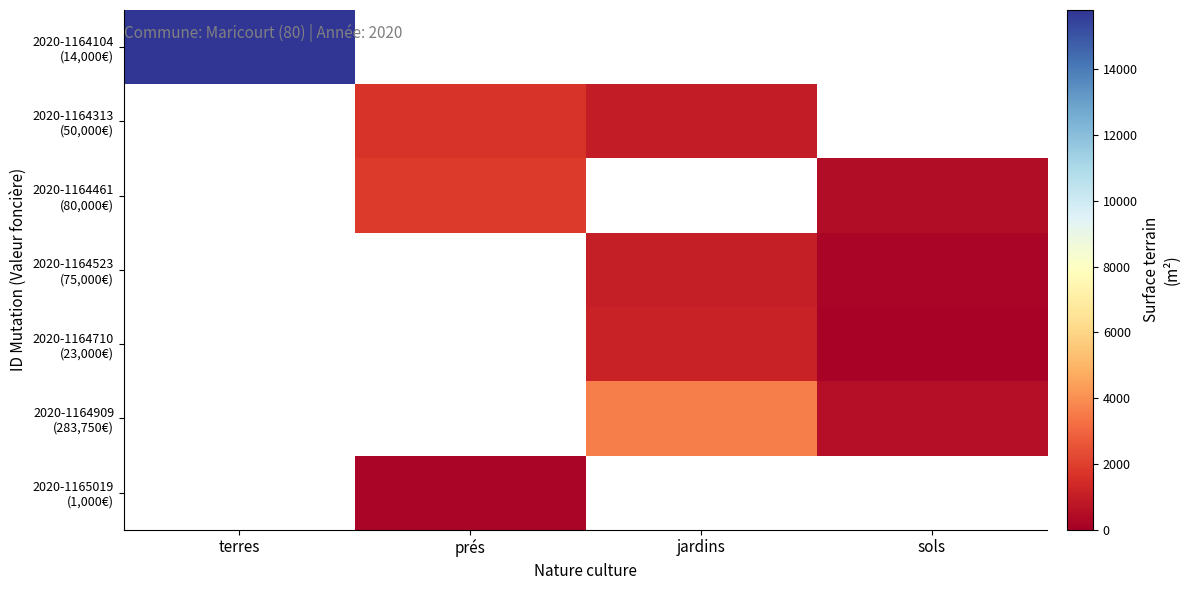

Is it true that 2020-1164710 (23,000€) equals 1155.0 at jardins?

True